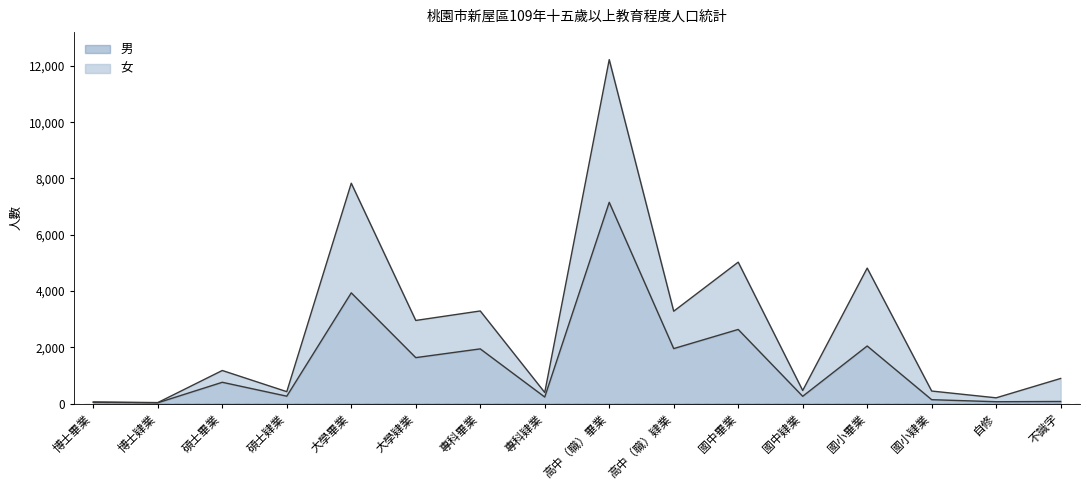

True or false: 男 and 女 cross at least once.

False